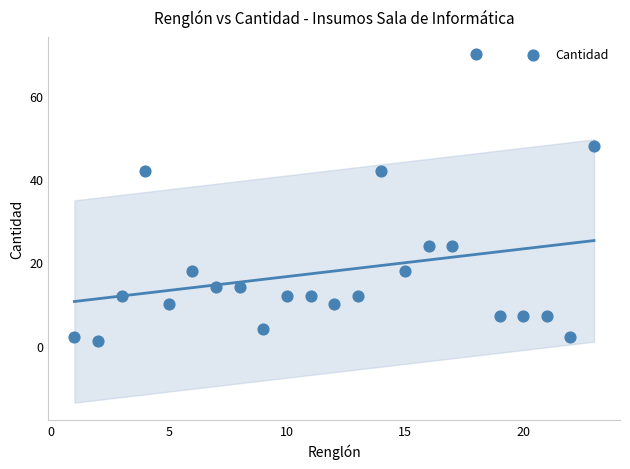

What is the range of X values (max minus min)?

22